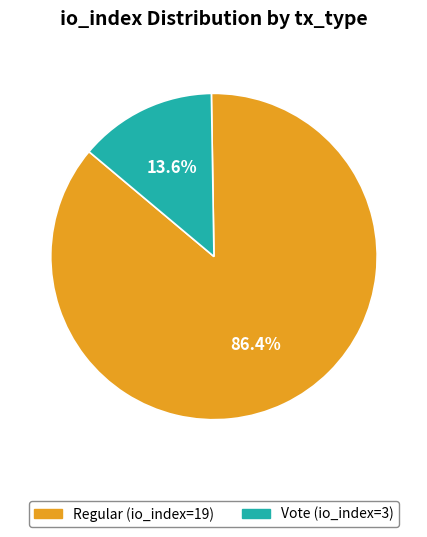

Rank the categories by value from lowest to highest.

Vote, Regular